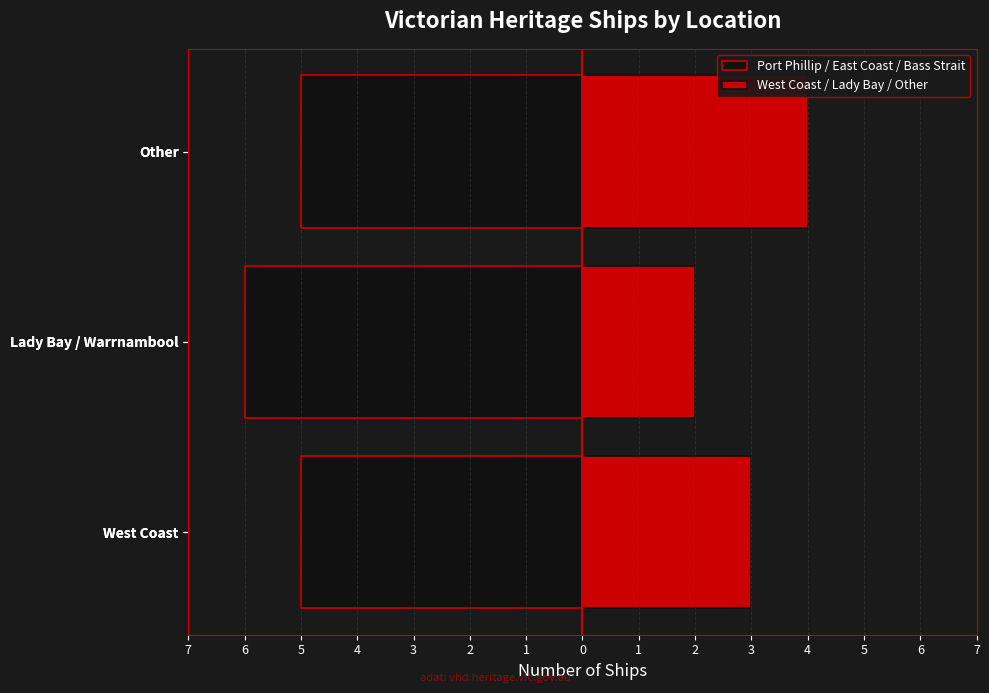

How many series are shown in this chart?

2